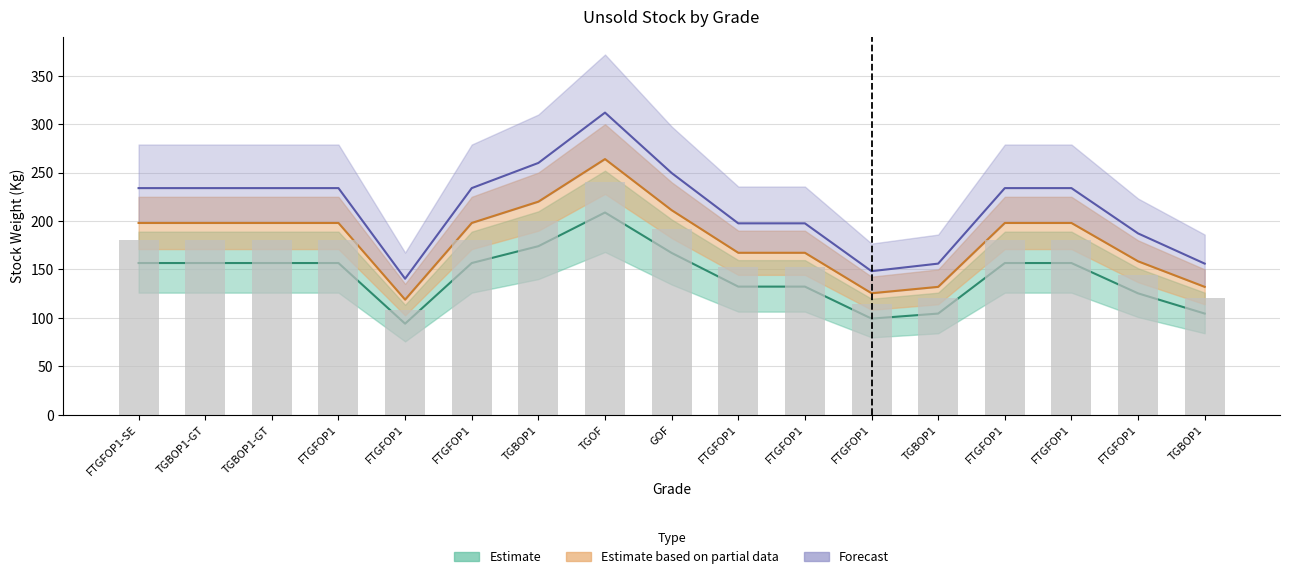

What is the sum of the values at TGBOP1 and TGBOP1?

278.4